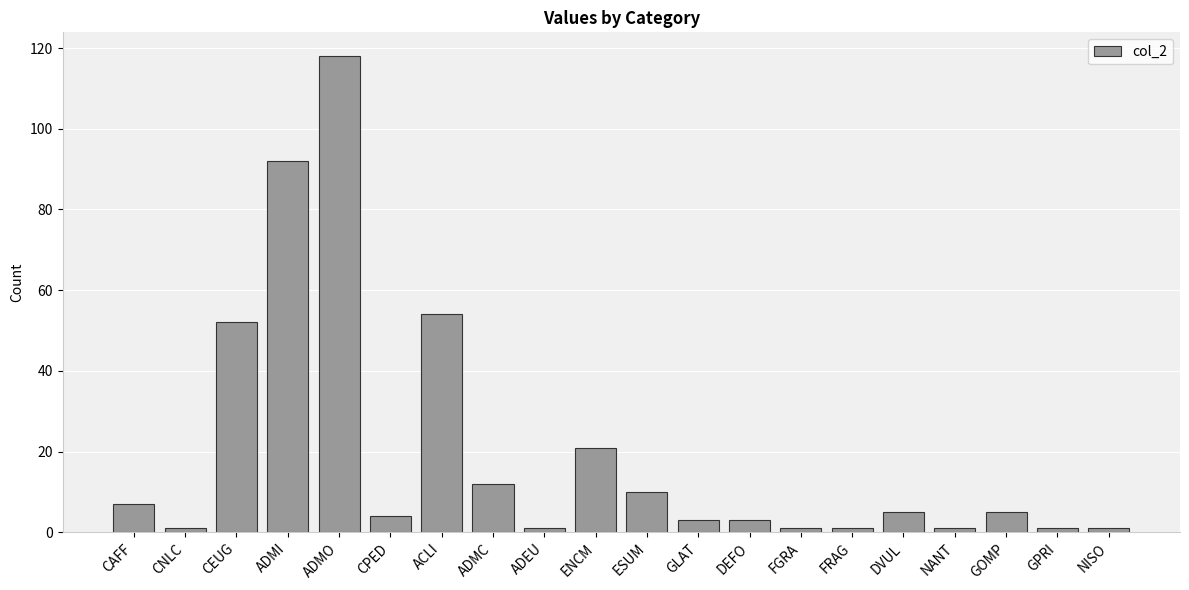

How many values are below 5?

10